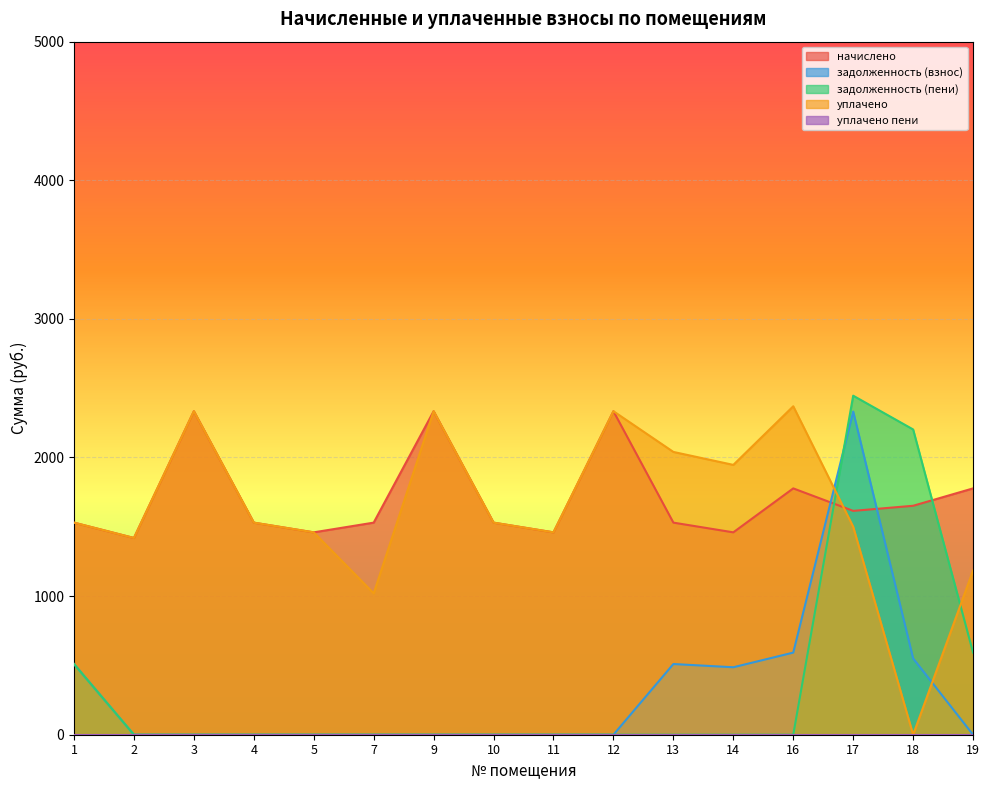

Where is the first local maximum for задолженность (пени)?

17